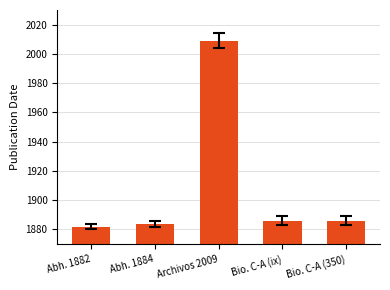

What is the difference between the maximum and minimum values?

127